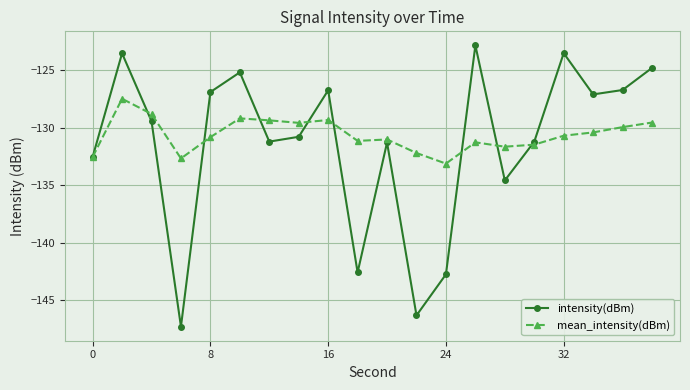

Count the number of data series in this chart.

2